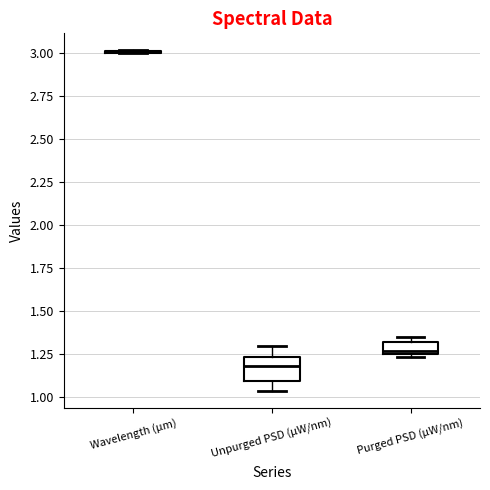

Comparing the boxes themselves (not the whiskers), which one is the tallest?

Unpurged PSD (µW/nm)